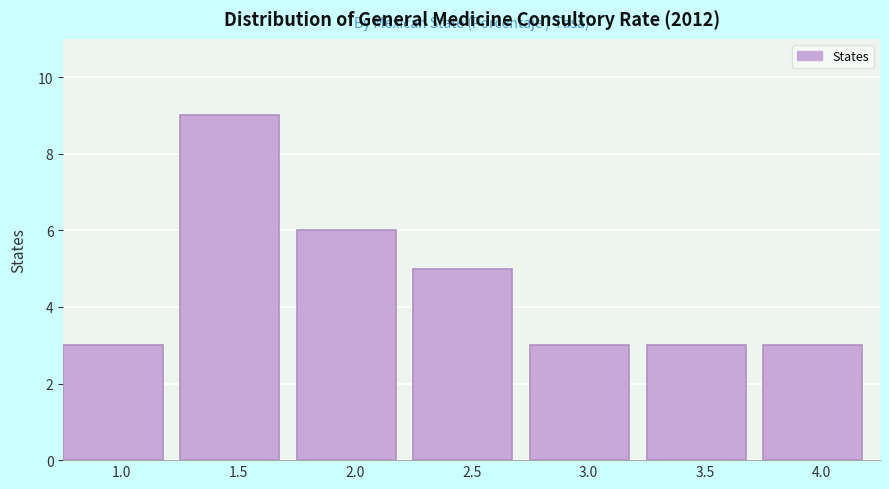

Reading right to left, transcribe all the data shown in this chart.

4.0=3	3.5=3	3.0=3	2.5=5	2.0=6	1.5=9	1.0=3